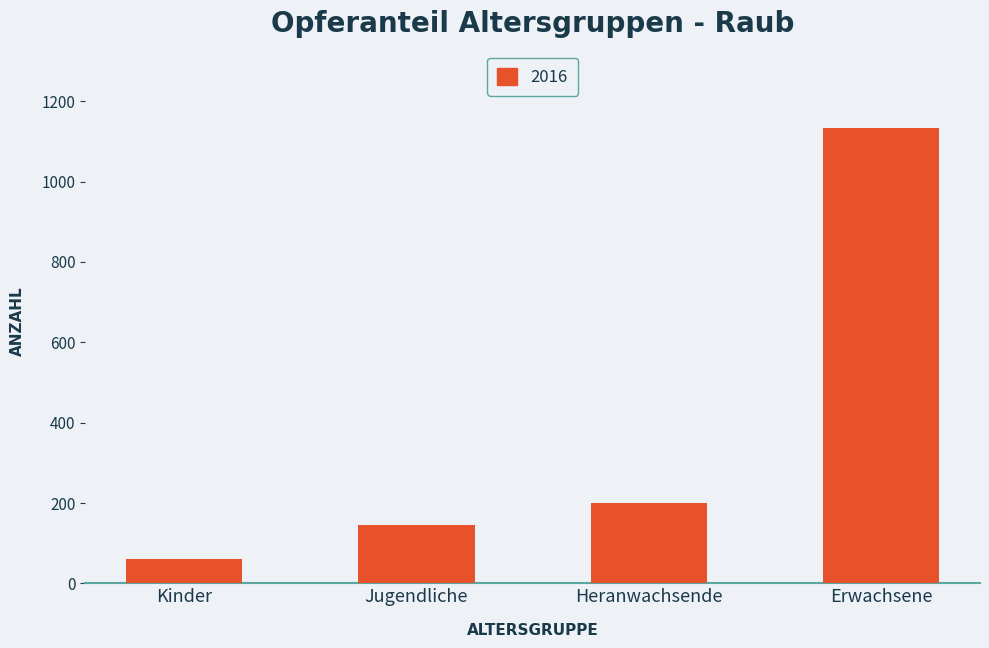

What is the value of the 3rd bar from the left?

199